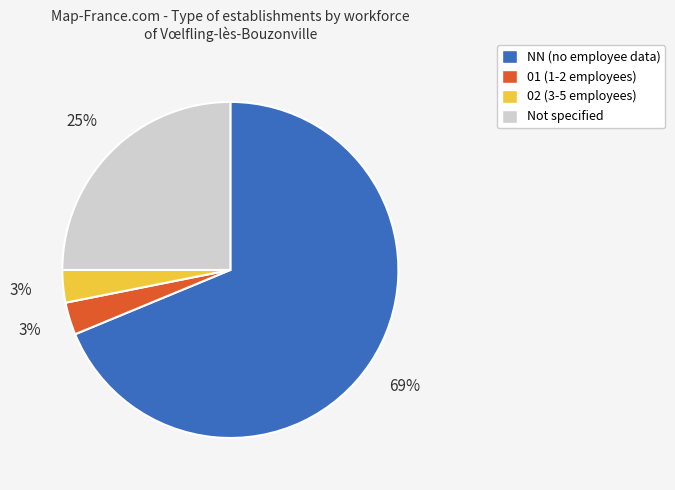

Do Not specified and NN (no employee data) together represent more than half of the pie?

Yes